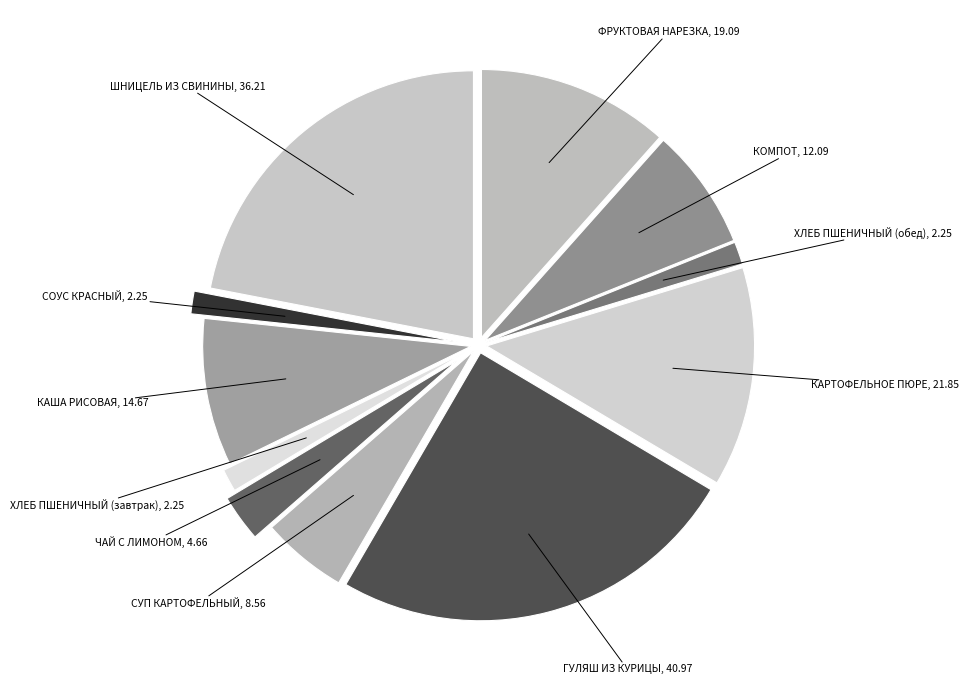

Count the number of slices in the pie.

11